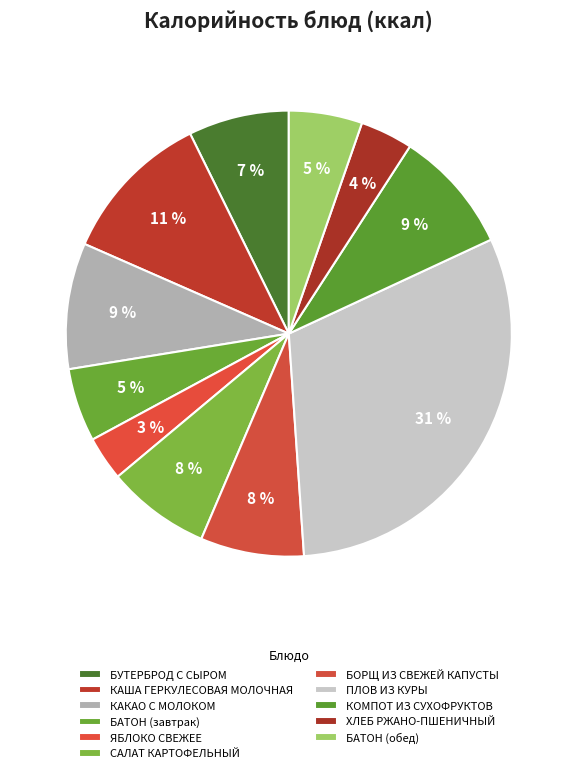

Combined, what portion of the pie is КОМПОТ ИЗ СУХОФРУКТОВ and БАТОН (обед)?

14.3%